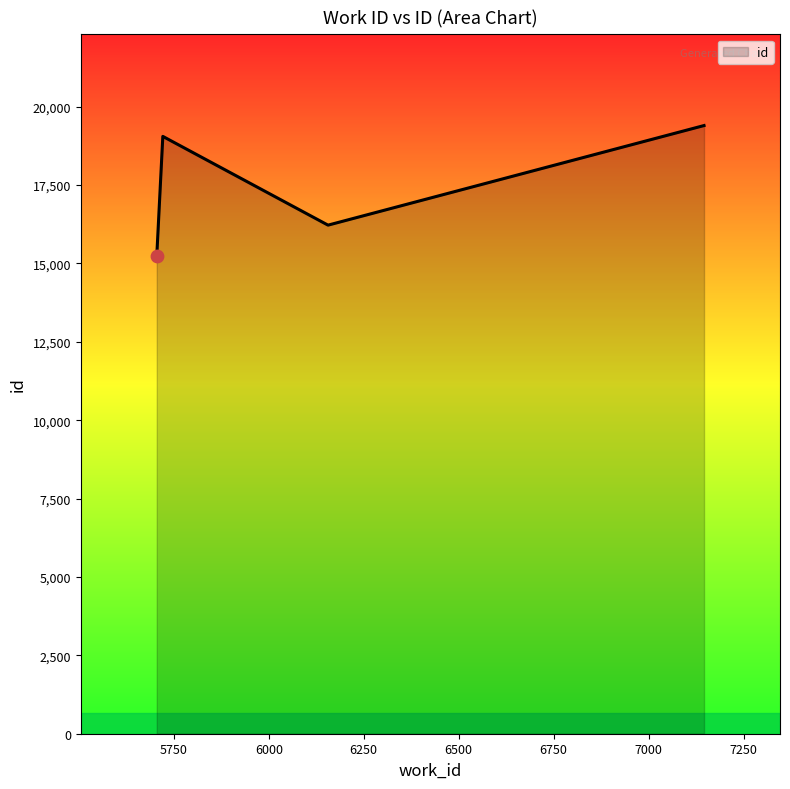

Between 6156 and 7146, which is larger?

7146